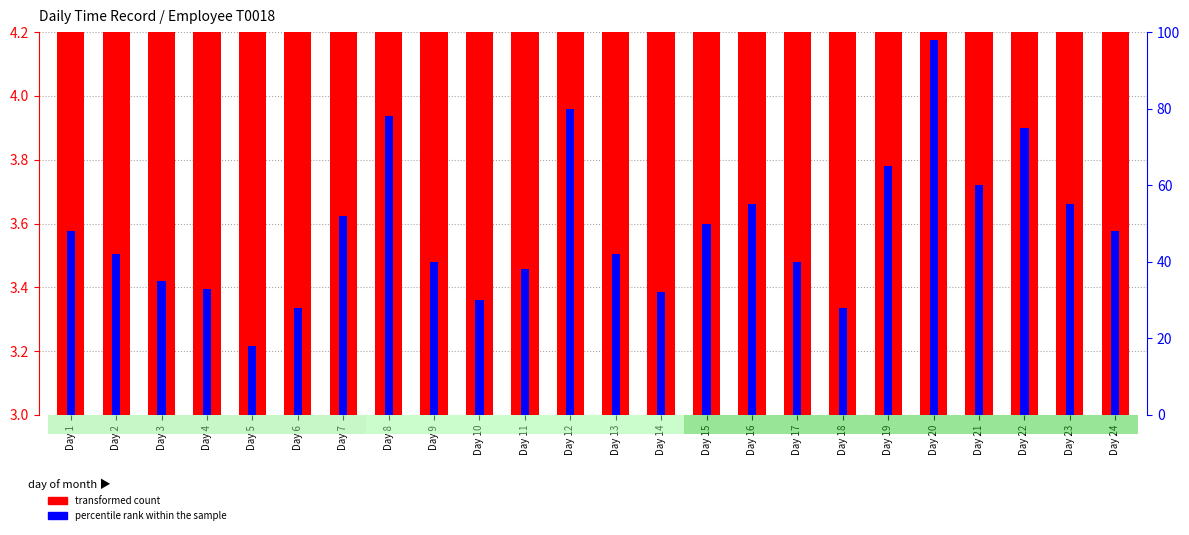

How many bars are there in total?

48